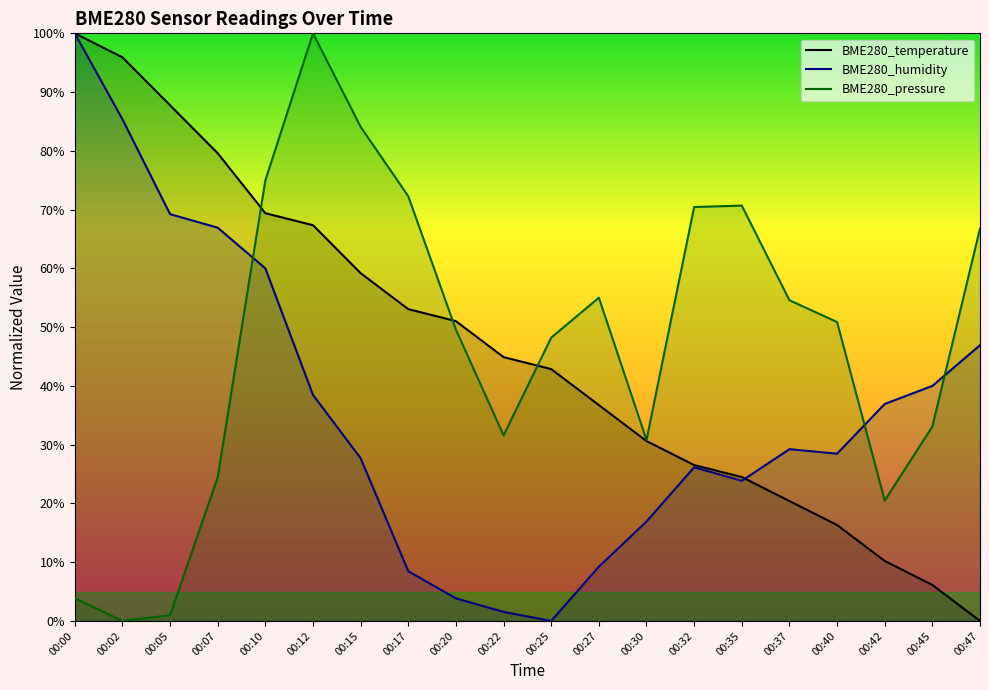

Read the BME280_humidity value at 00:12.

38.5